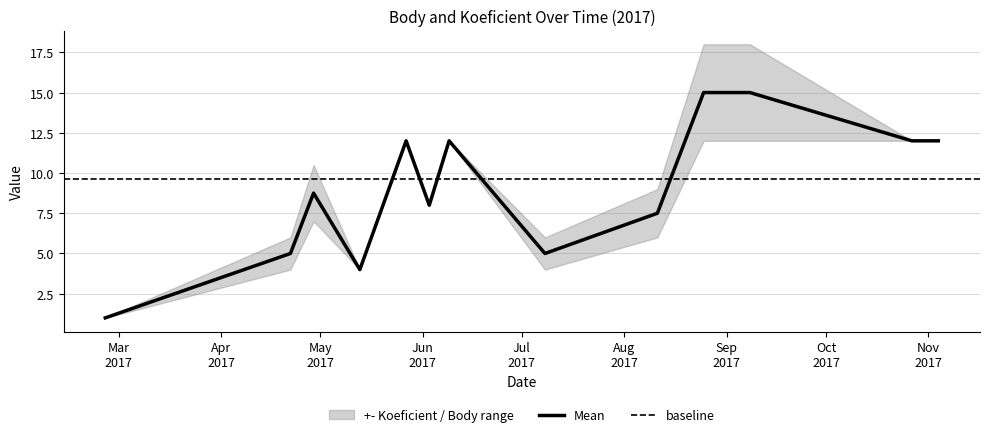

At which category does Body reach its first local valley?

2017-05-13